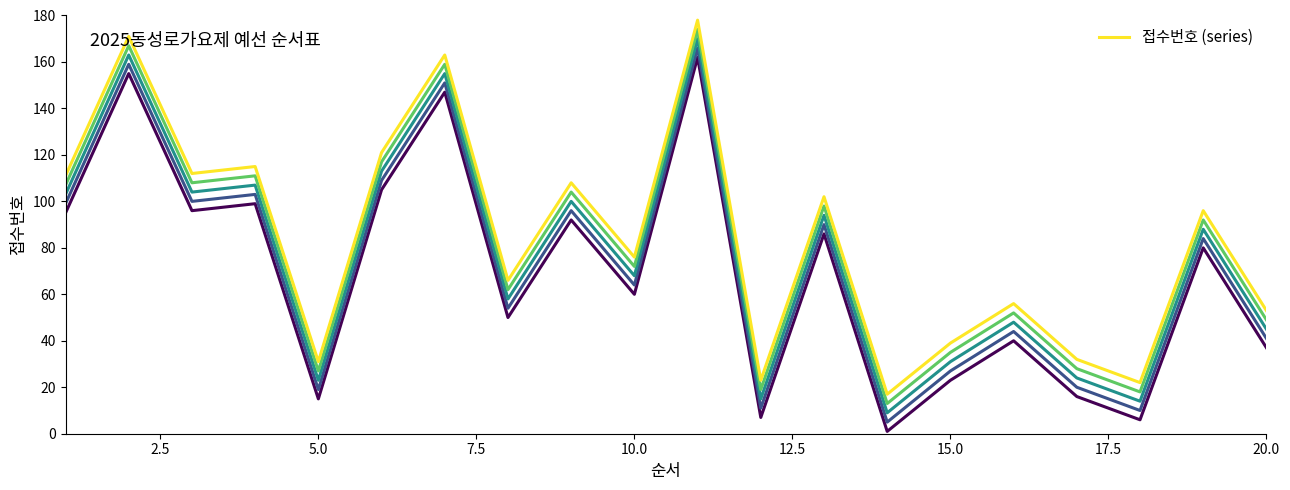

The value of 접수번호 (series) at 5.0 is 31. True or false?

True